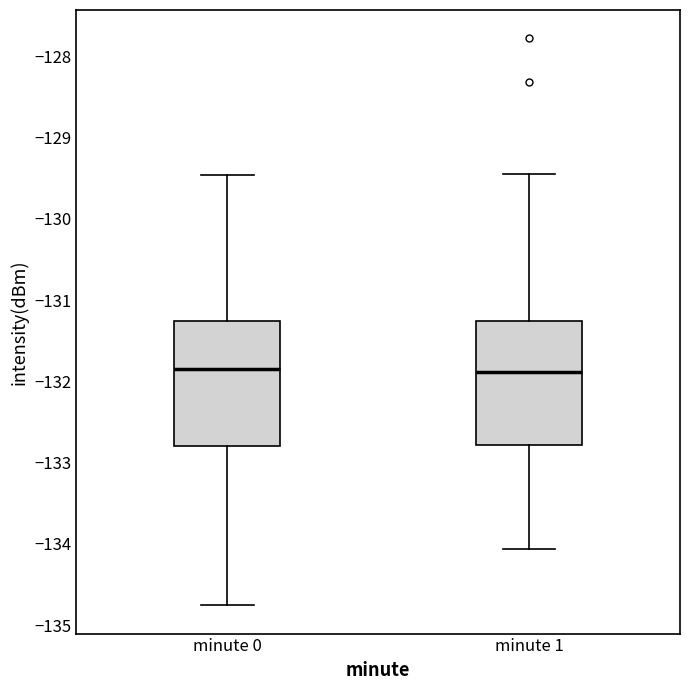

Reading left to right, transcribe this box plot: for each box, give where its median line is, the range the box spans, and where its two whiskers end, as read against the y-axis. The values are not printed on the chart, so give them approximately, as read against the axis.

minute 0: median -131.8, box -132.8 to -131.3, whiskers -134.8 to -129.5
minute 1: median -131.9, box -132.8 to -131.3, whiskers -134.1 to -129.4